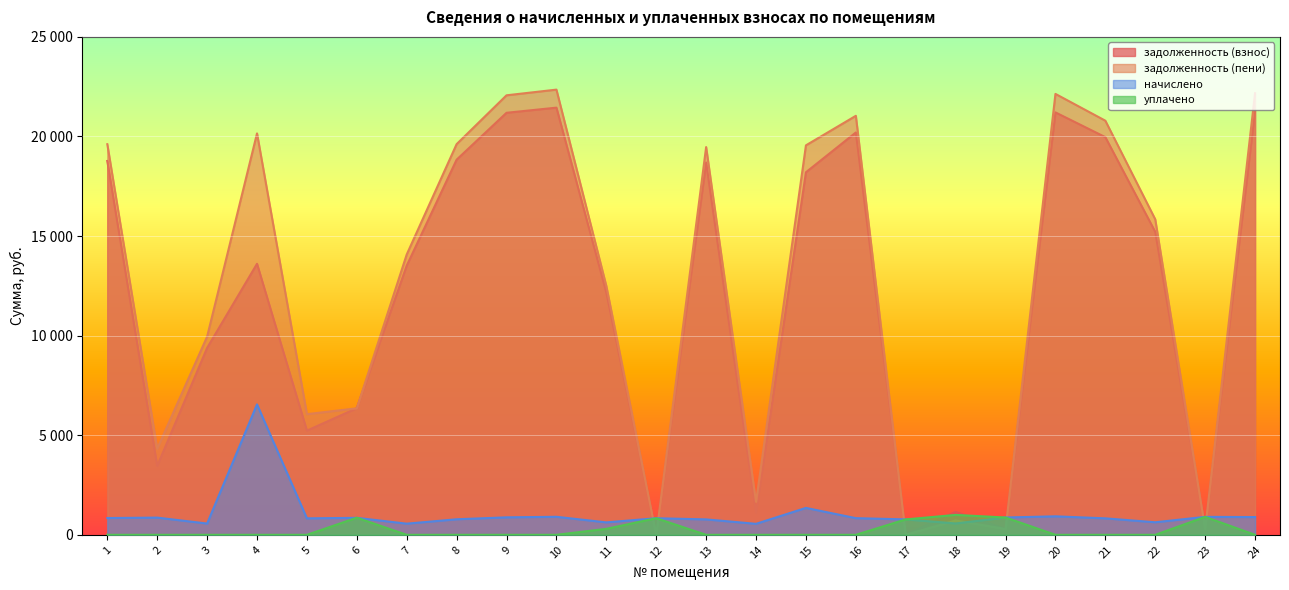

What are all the series names shown in the legend?

задолженность (взнос), задолженность (пени), начислено, уплачено